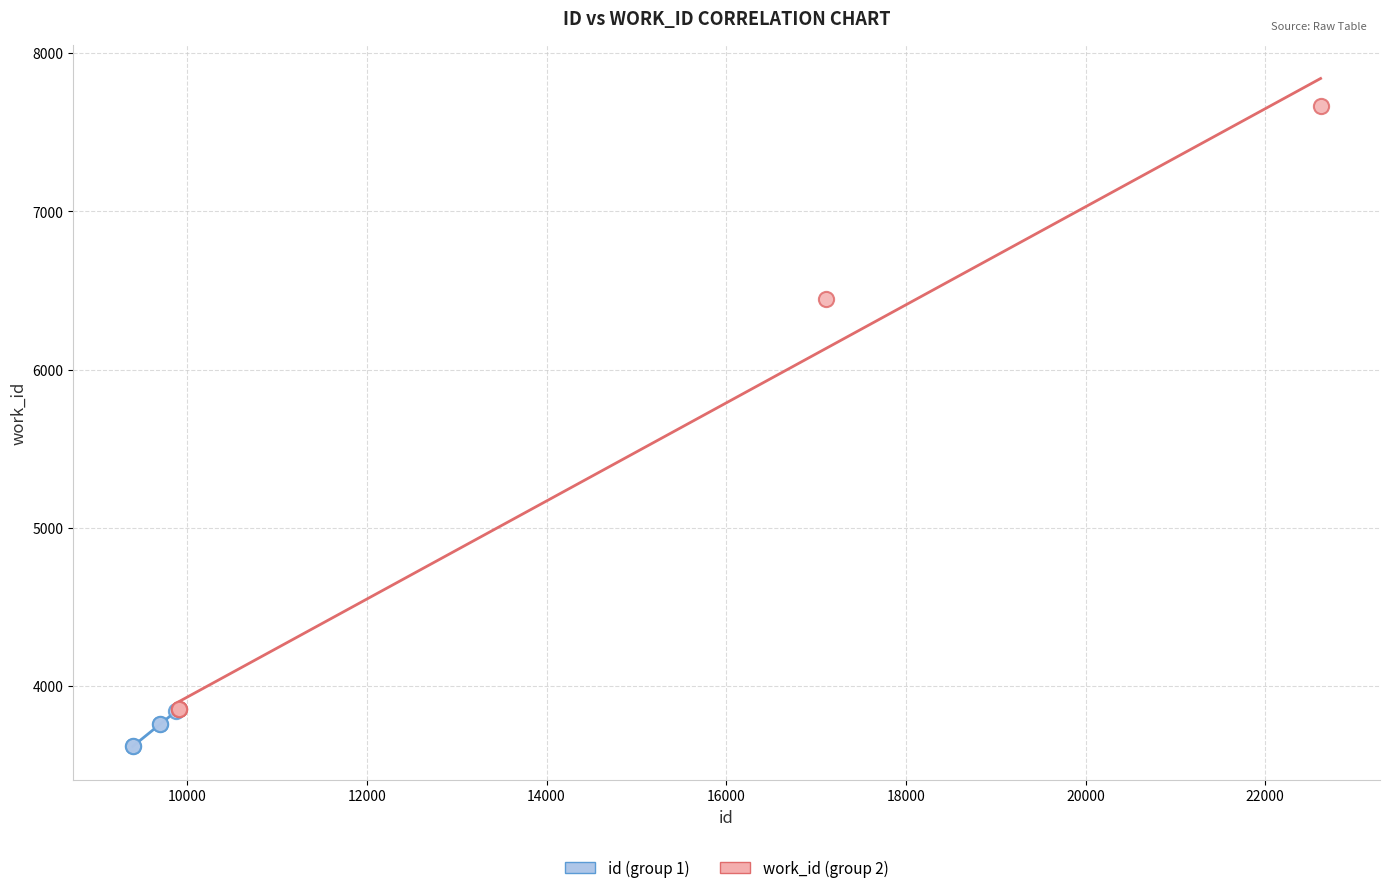

Which series reaches the maximum Y coordinate?

work_id (group 2)